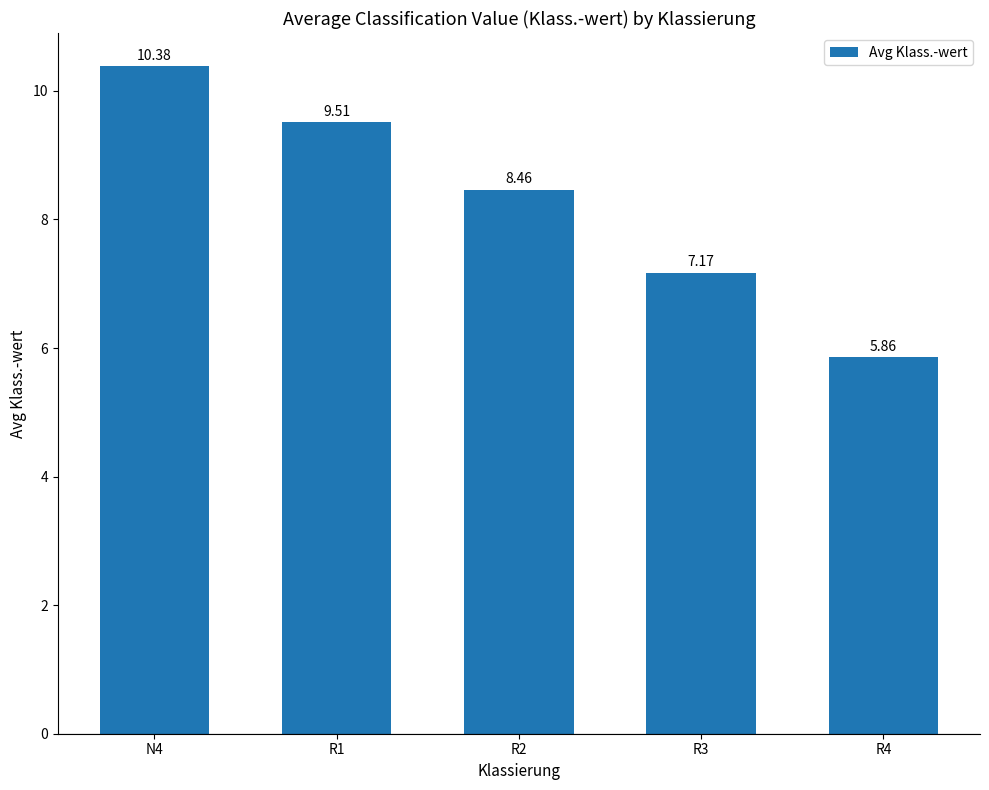

What is the label of the 3rd bar from the left?

R2